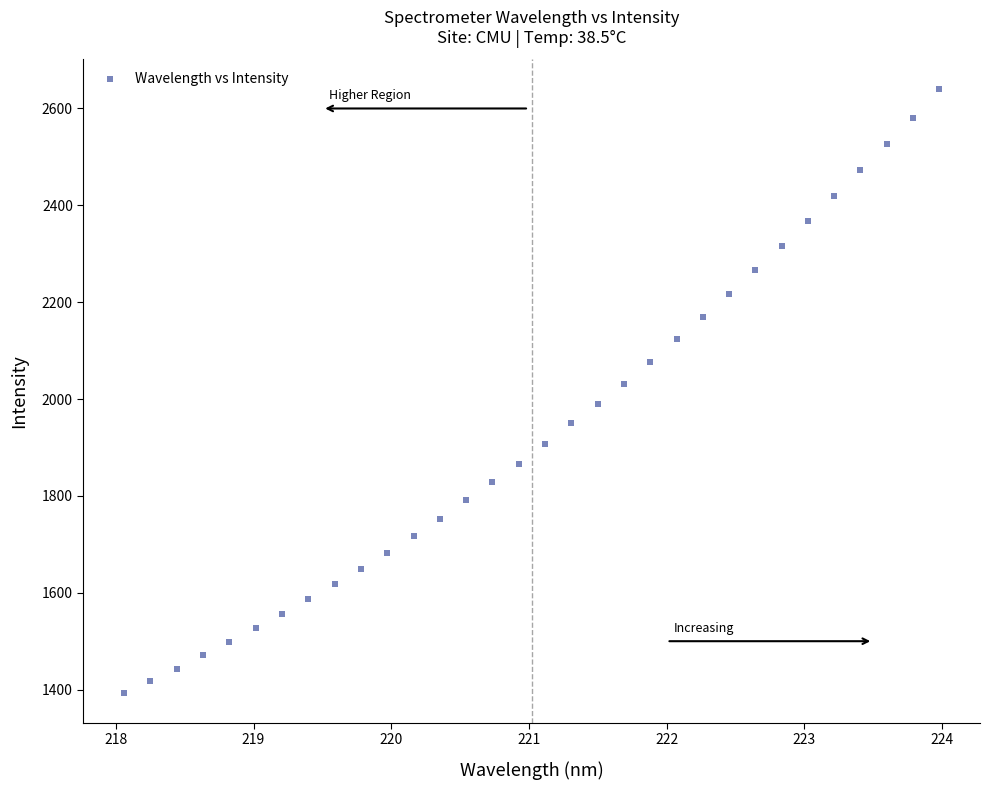

What is the range of X values (max minus min)?

5.9